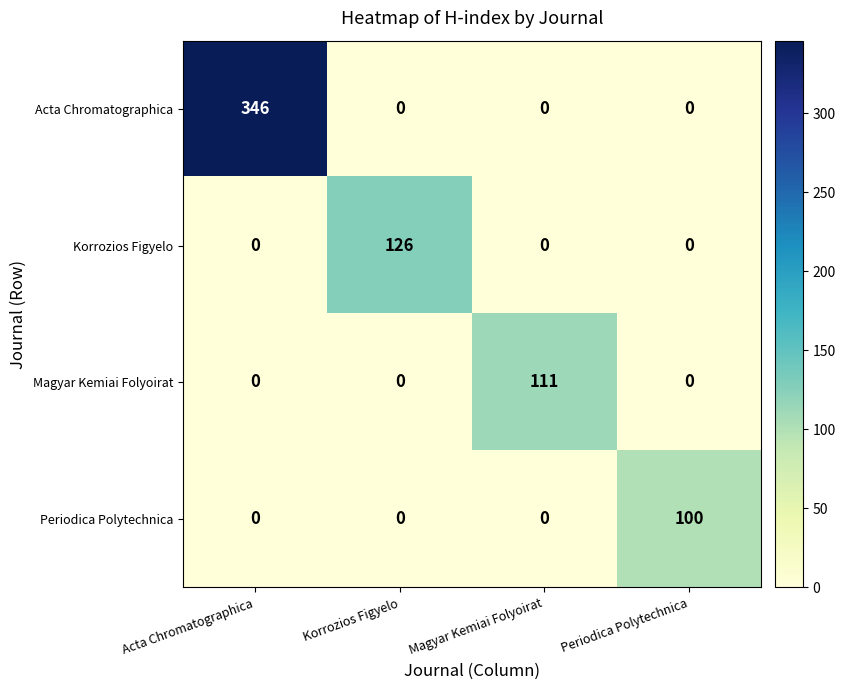

At which category is the sum across all series the highest?

Acta Chromatographica